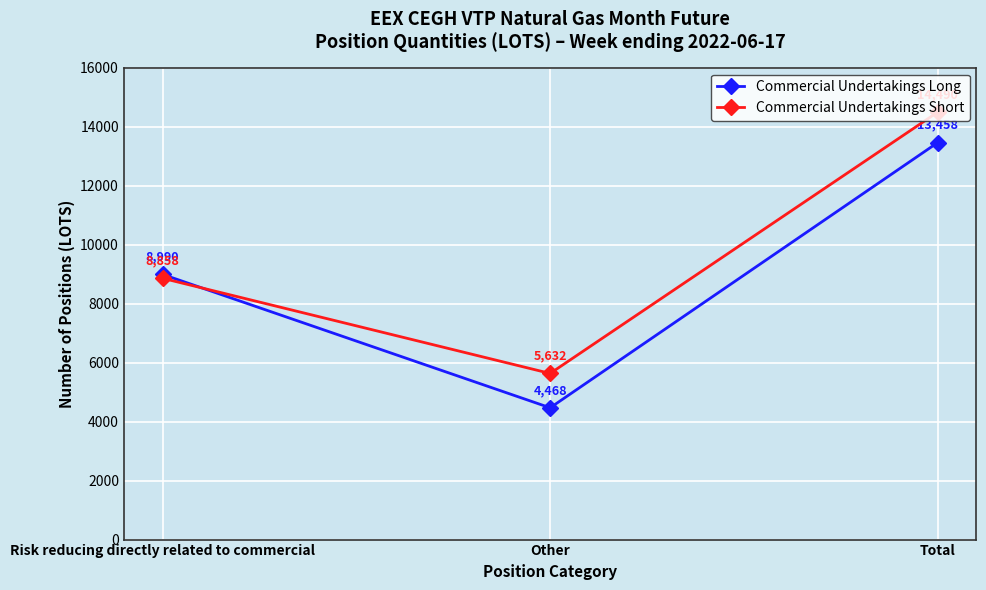

How many data points does each series have?

3